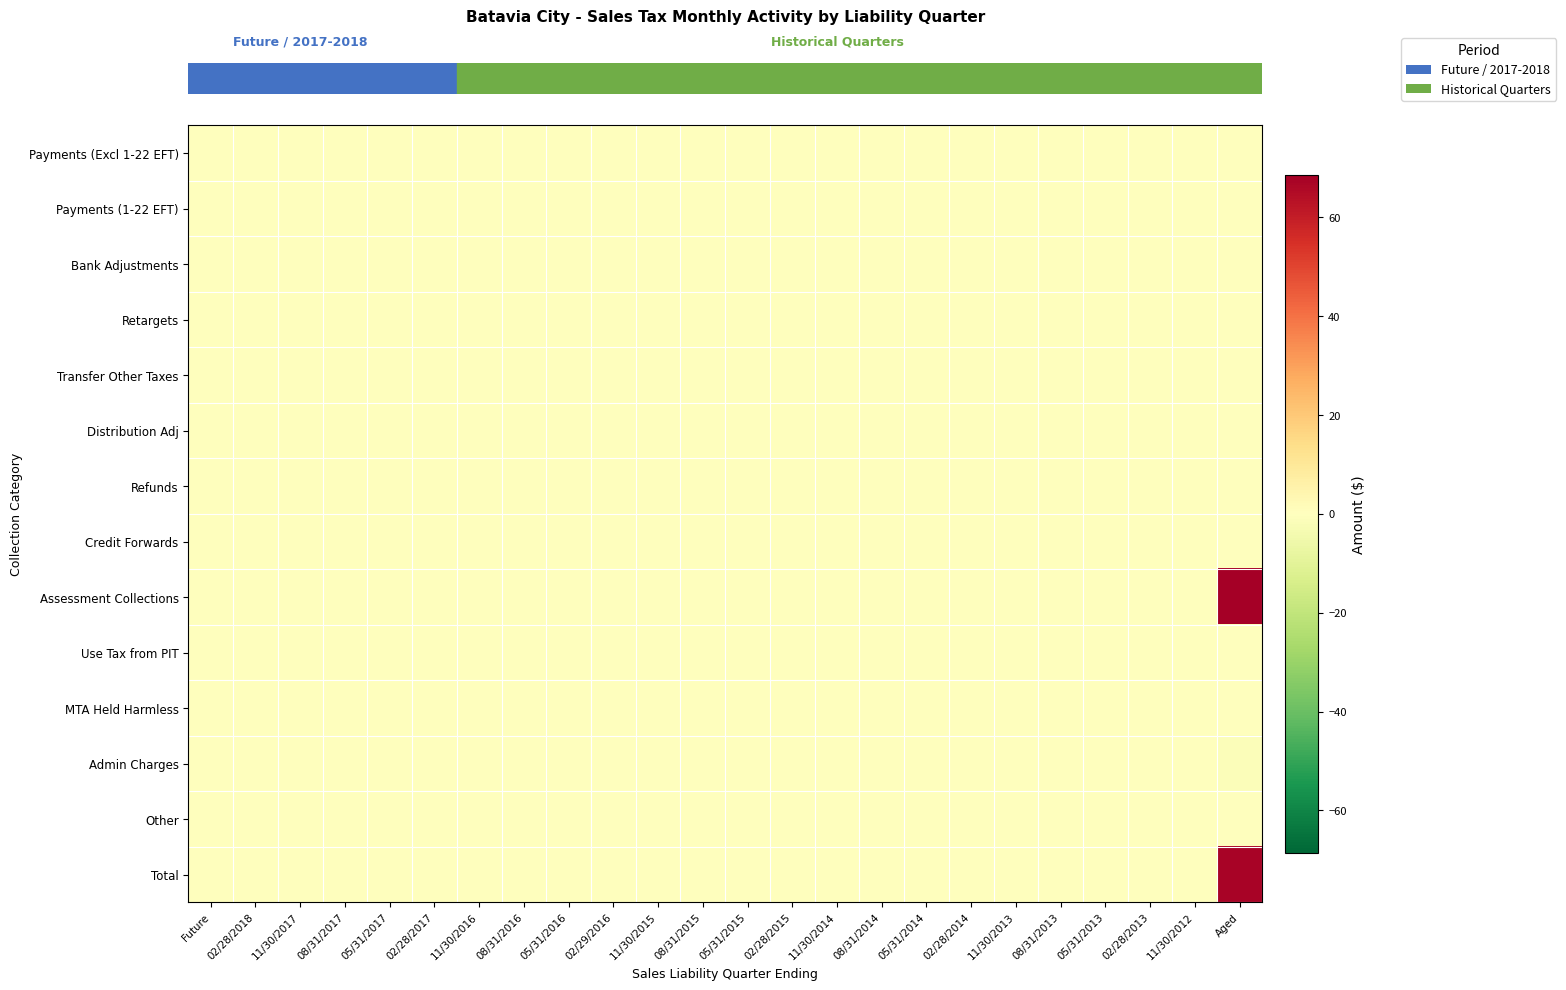

How many categories are shown in the chart?

24